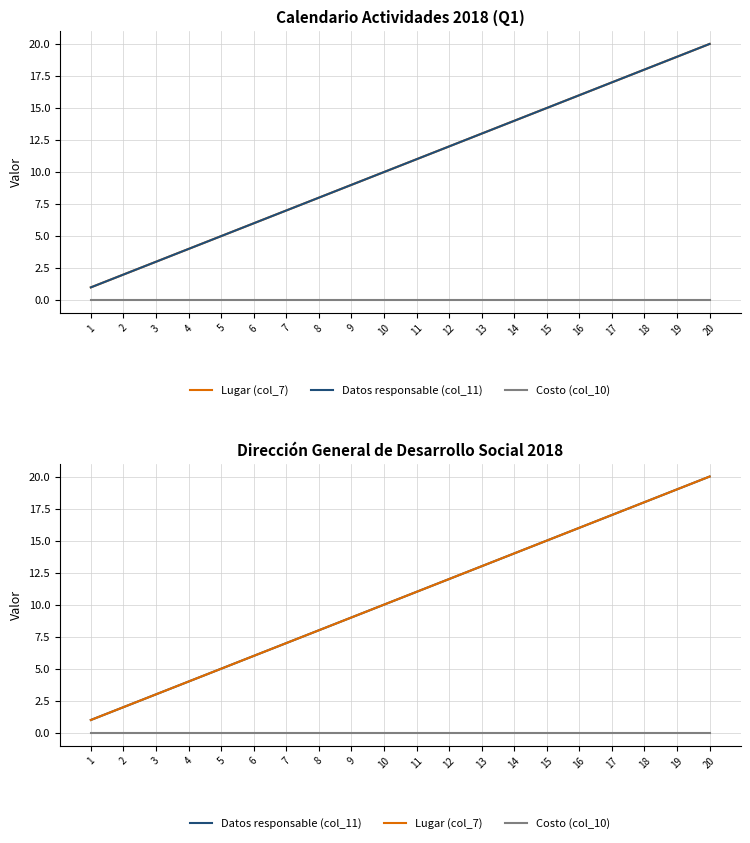

What are all the series names shown in the legend?

Lugar (col_7), Datos responsable (col_11), Costo (col_10)